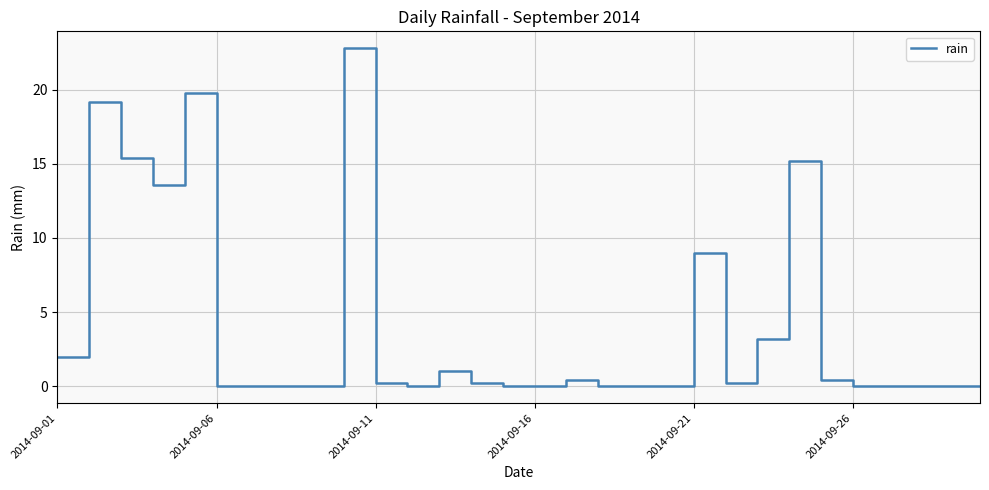

What is the difference between the maximum and minimum values?

22.8